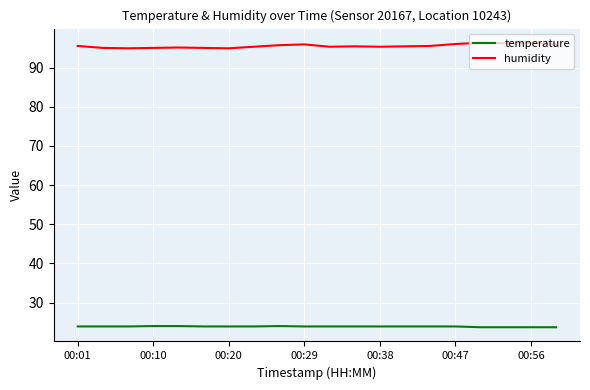

What is the maximum value shown in the chart?

96.3